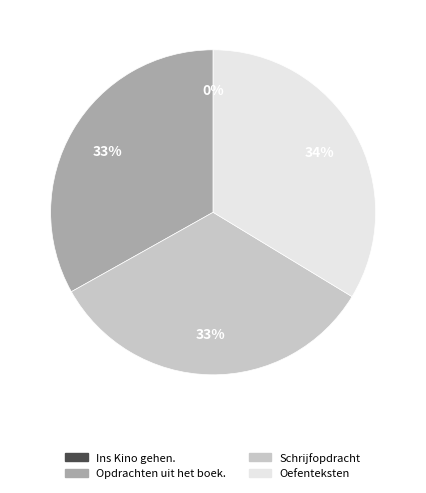

To the nearest percent, what is the difference between the largest and smallest slice percentages?

34%